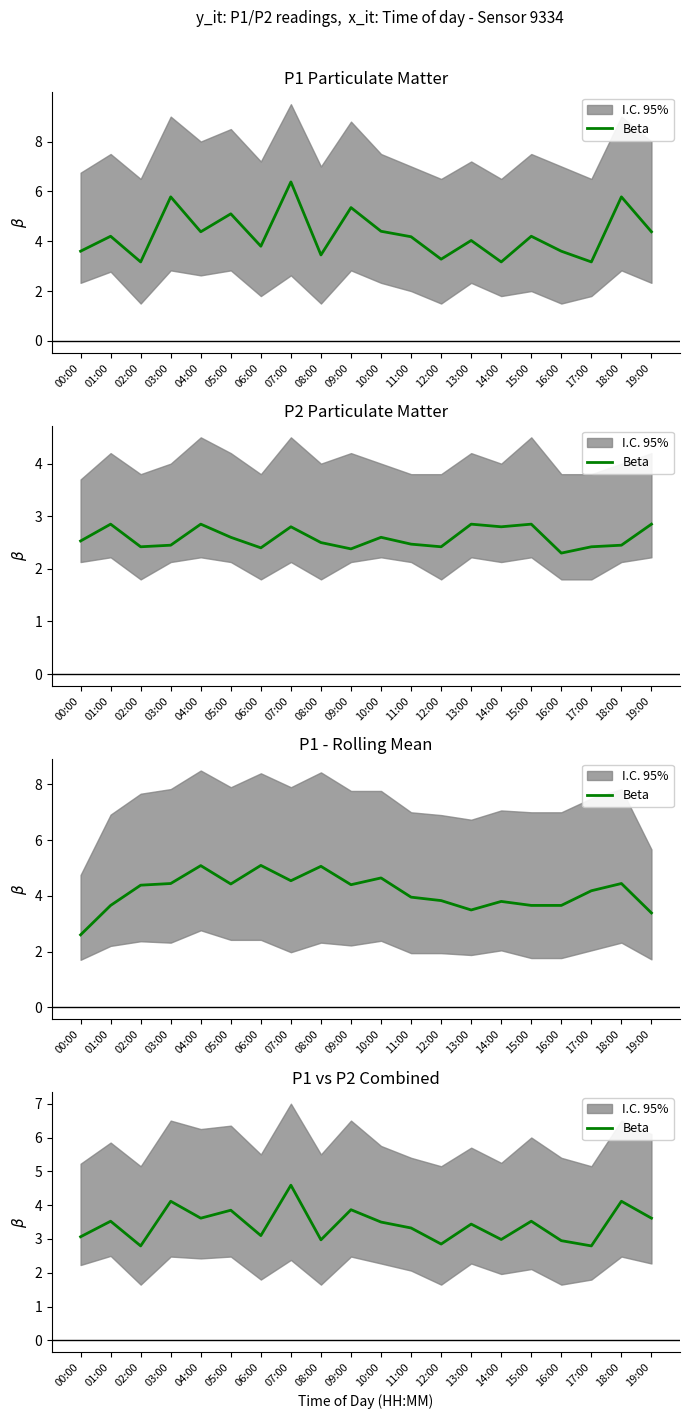

What is the label of the 12th point from the left?

11:00